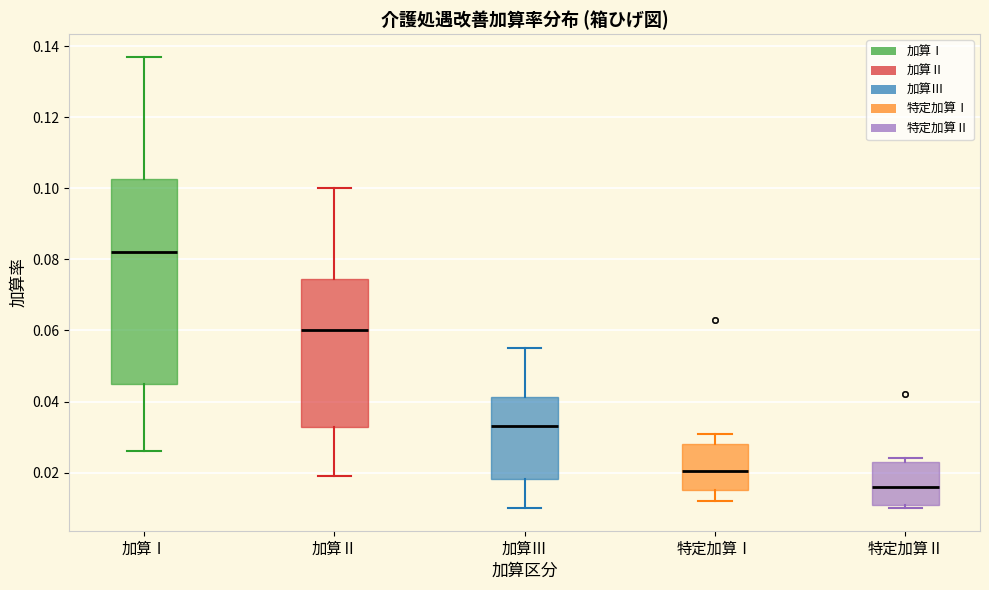

Reading left to right, read every box against the y-axis: the position of its median line, the range the box covers, and the ends of its whiskers. The values are not printed on the chart, so give them approximately, as read against the axis.

加算Ⅰ: median 0.082, box 0.046 to 0.102, whiskers 0.026 to 0.138
加算Ⅱ: median 0.060, box 0.032 to 0.074, whiskers 0.020 to 0.100
加算Ⅲ: median 0.034, box 0.018 to 0.042, whiskers 0.010 to 0.056
特定加算Ⅰ: median 0.020, box 0.016 to 0.028, whiskers 0.012 to 0.032
特定加算Ⅱ: median 0.016, box 0.012 to 0.024, whiskers 0.010 to 0.024 (just above the box's upper edge)